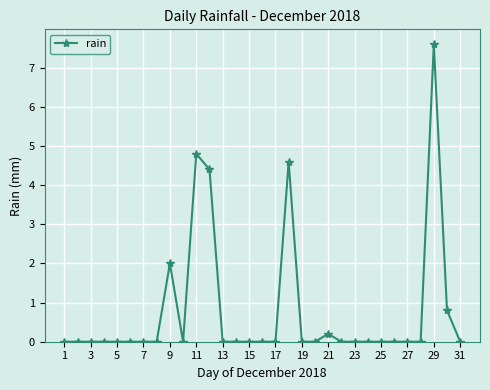

What is the sum of all values?

24.4